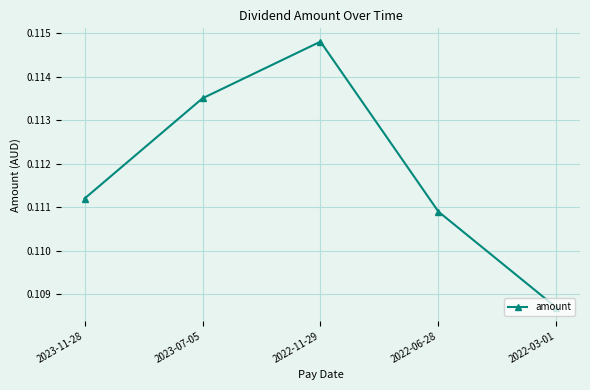

The chart shows a value of 0.2 at 2022-06-28. True or false?

False